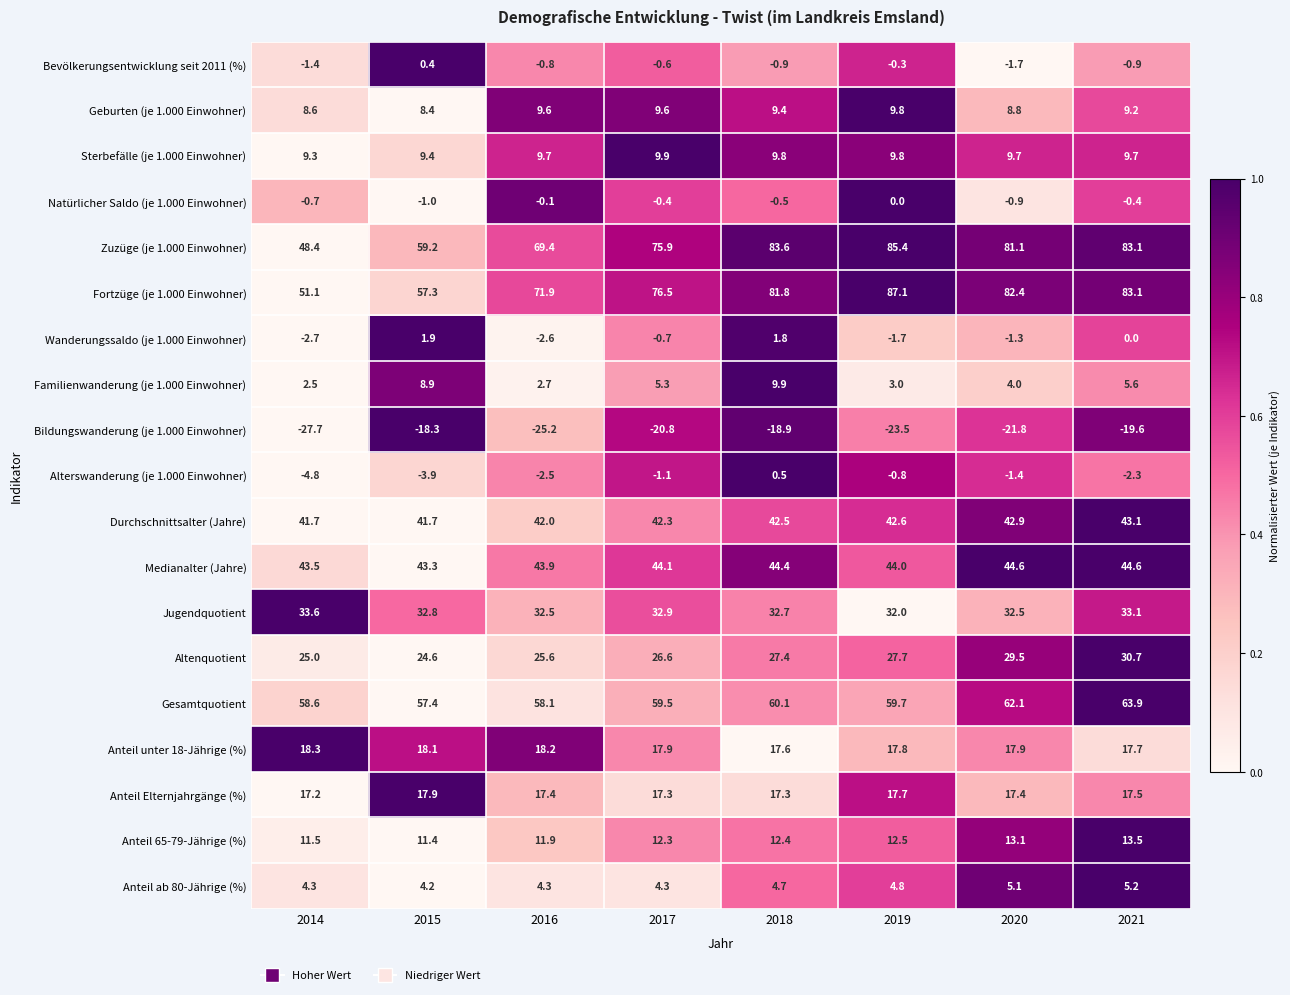

What is the difference between the Natürlicher Saldo (je 1.000 Einwohner) values at 2018 and 2015?

0.5